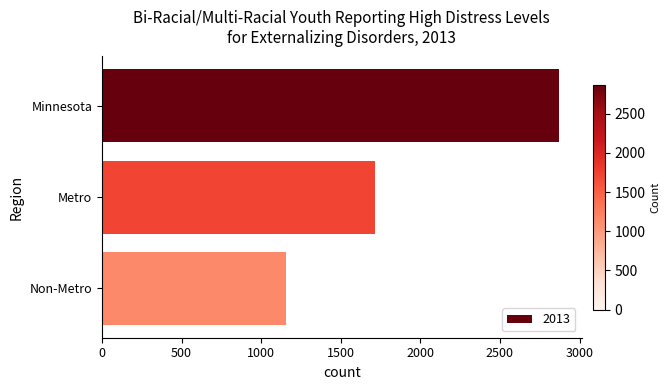

Reading top to bottom, what are all the values shown in this chart?

Minnesota=2870	Metro=1716	Non-Metro=1154